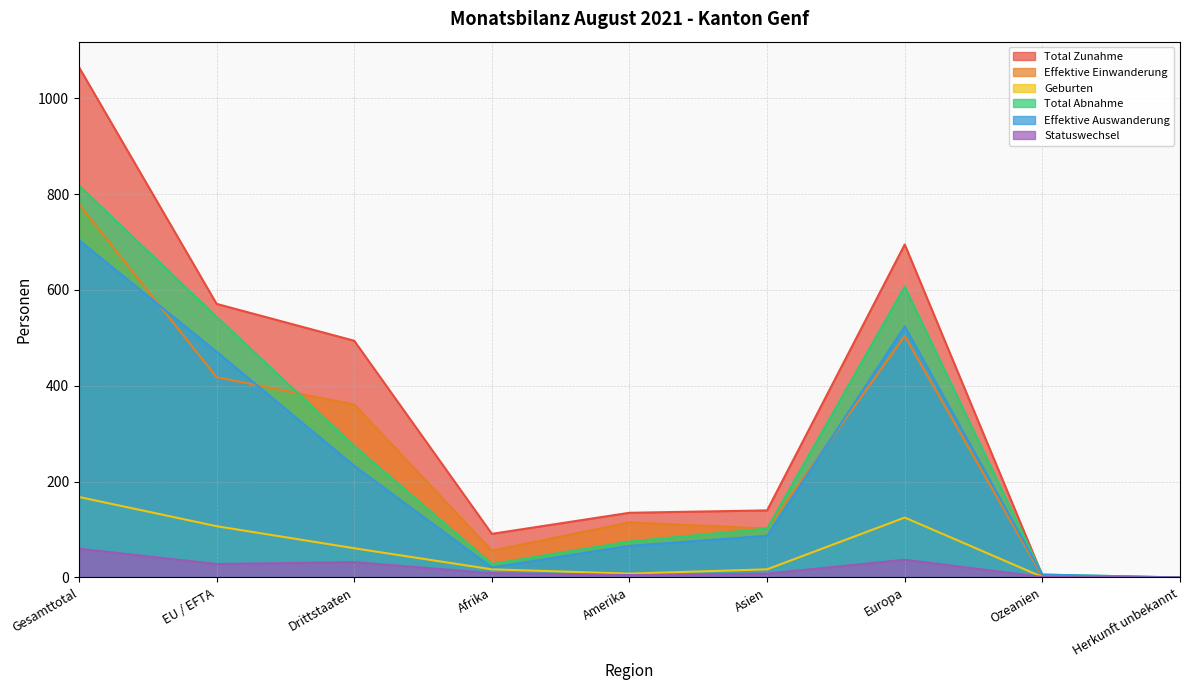

In Geburten, how many points are lower than both neighbors (excluding endpoints)?

1